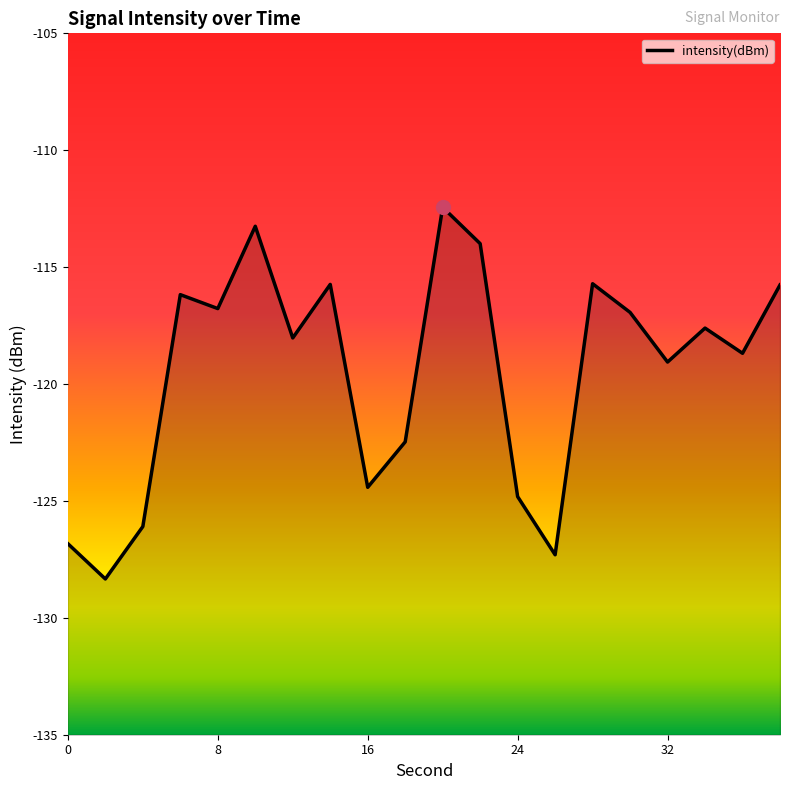

What is the value of the 6th point from the left?

-113.3